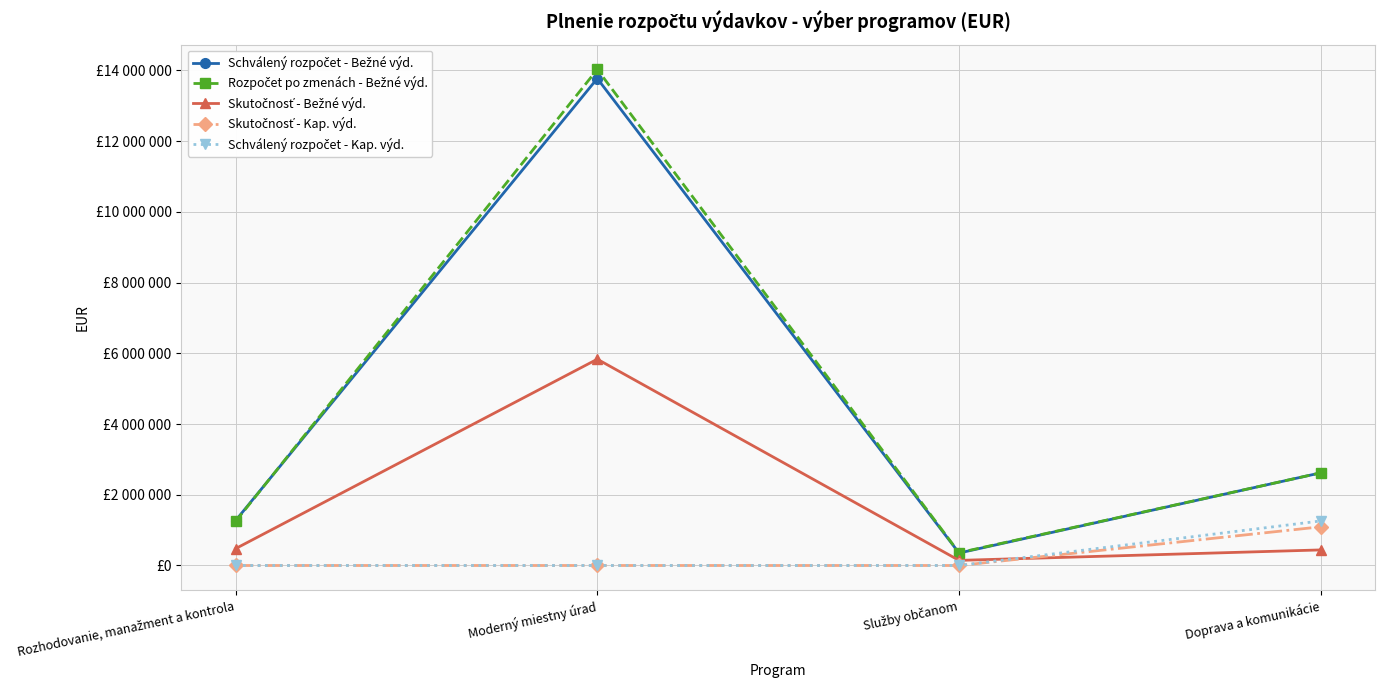

Does the chart have visible grid lines?

Yes